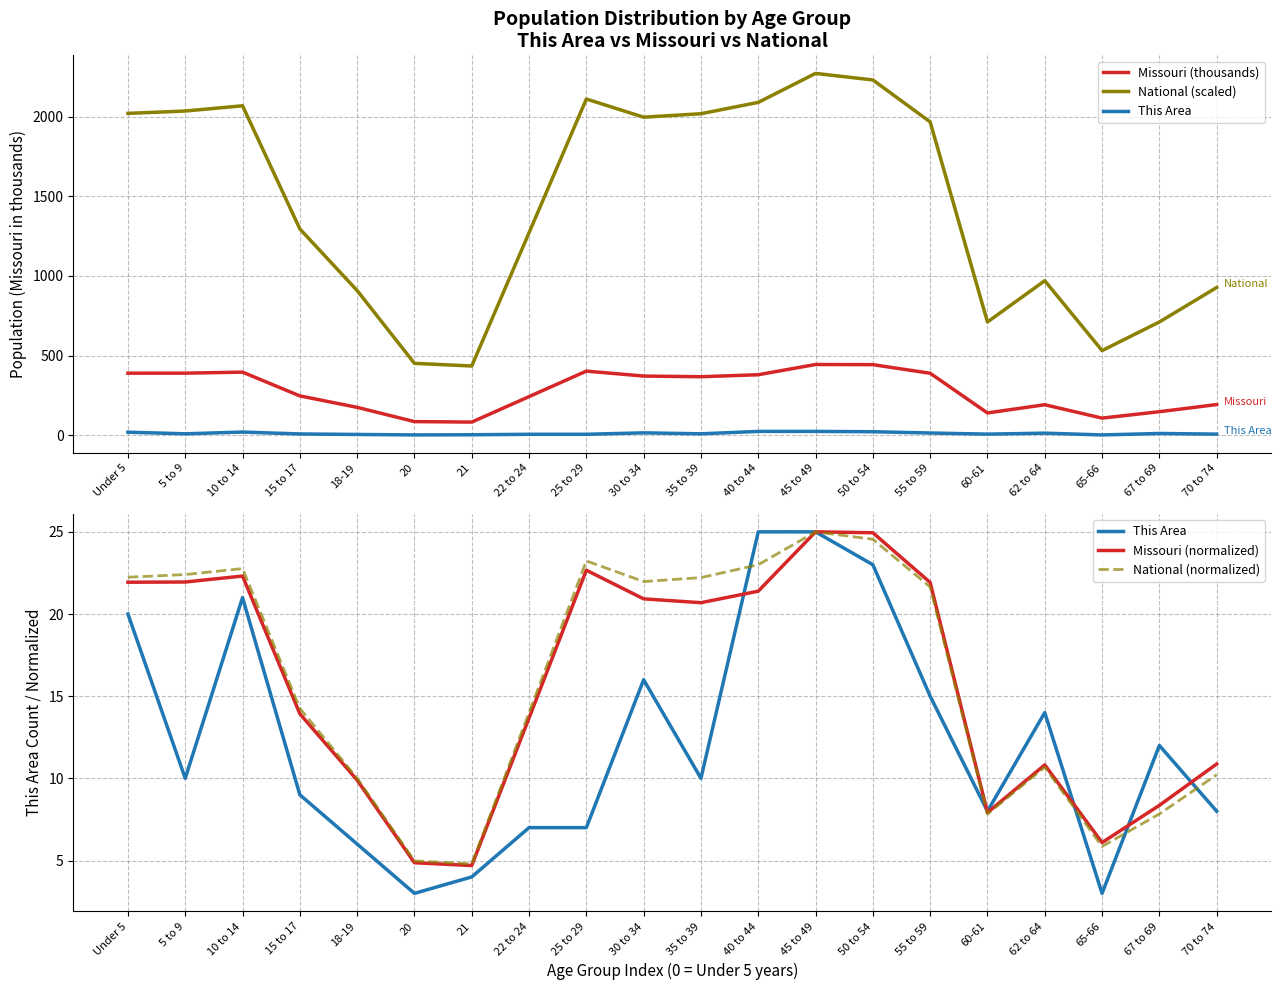

Between 45 to 49 and 65-66, which series saw the biggest shift?

National (scaled)